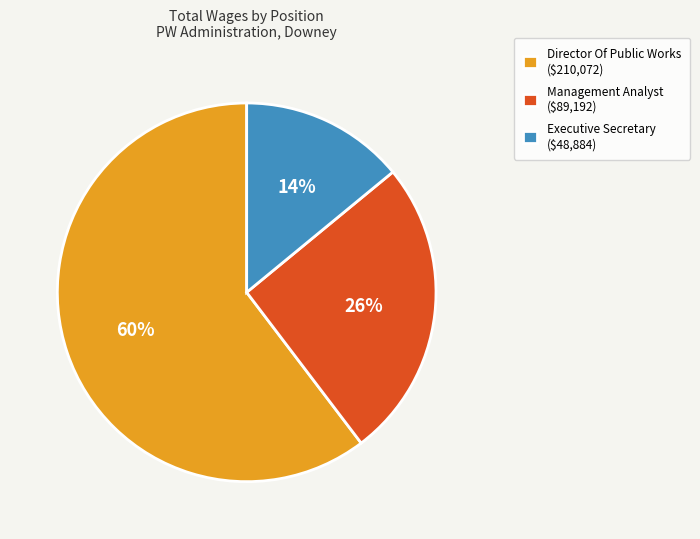

To the nearest percent, what percentage of the pie is Director Of Public Works ($210,072)?

60%